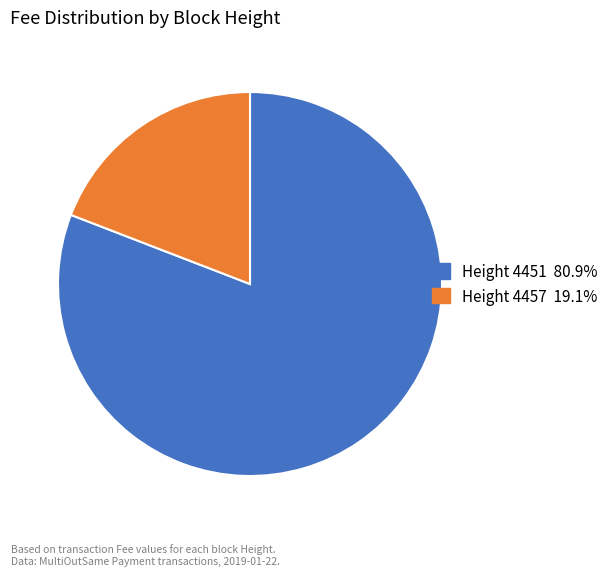

Does any single category account for the majority?

Yes